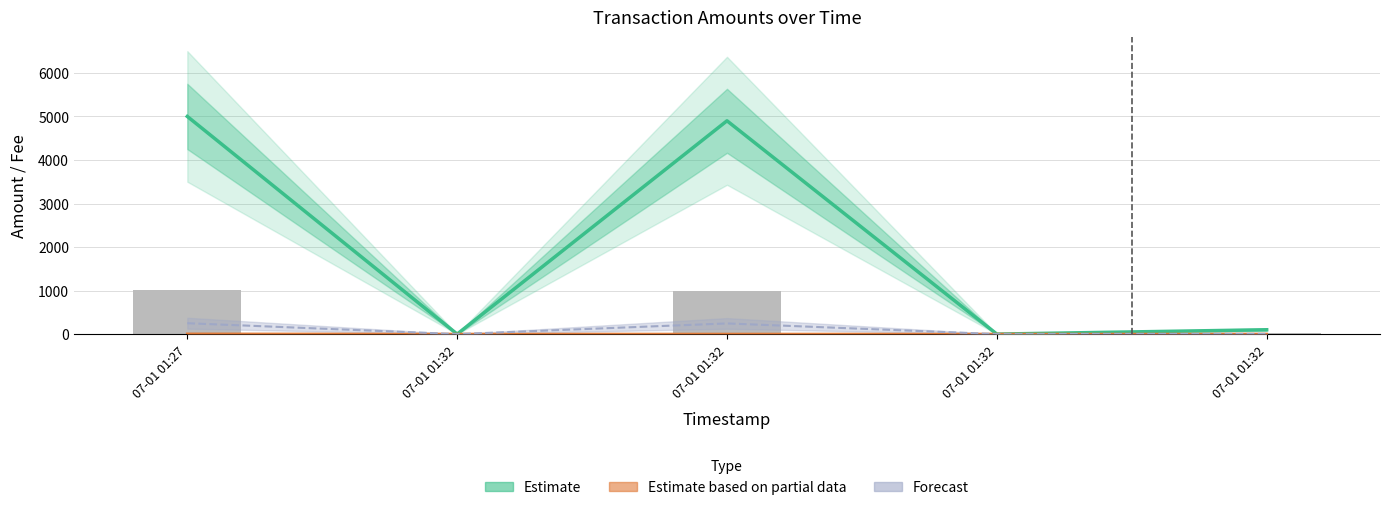

The value of Estimate based on partial data at 07-01 01:32 is -1.2. True or false?

False